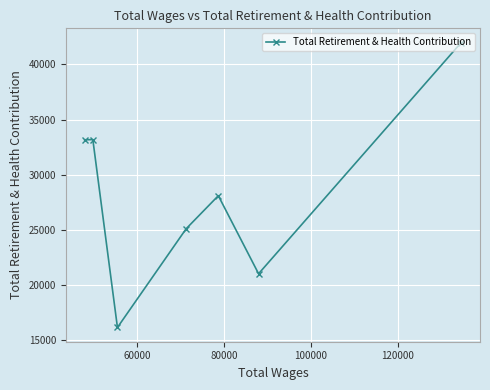

What is the difference between the second highest and second lowest values?

12157